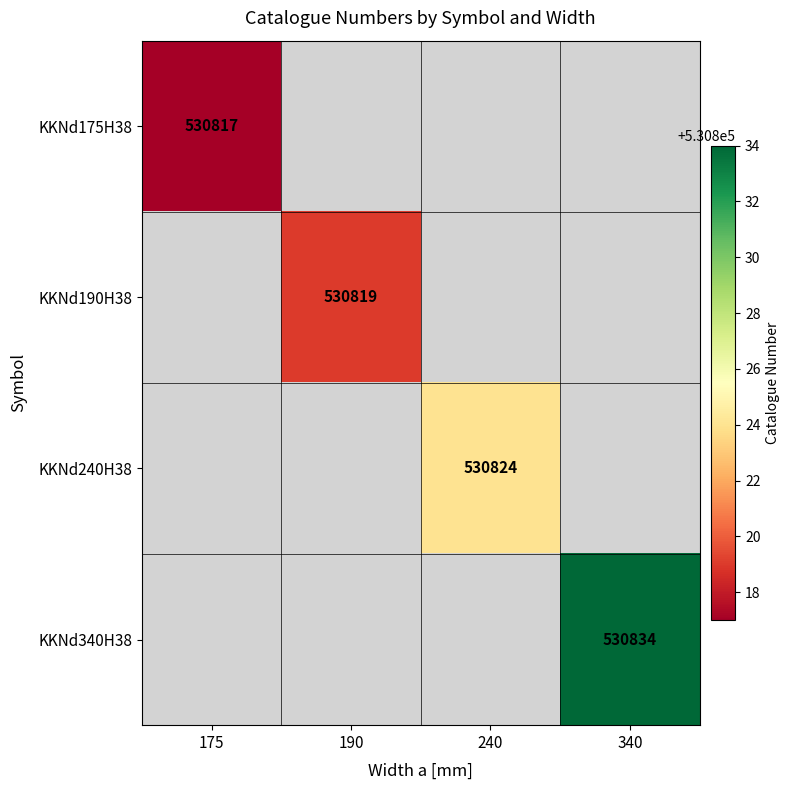

The value of KKNd340H38 at 340 is 530834. True or false?

True